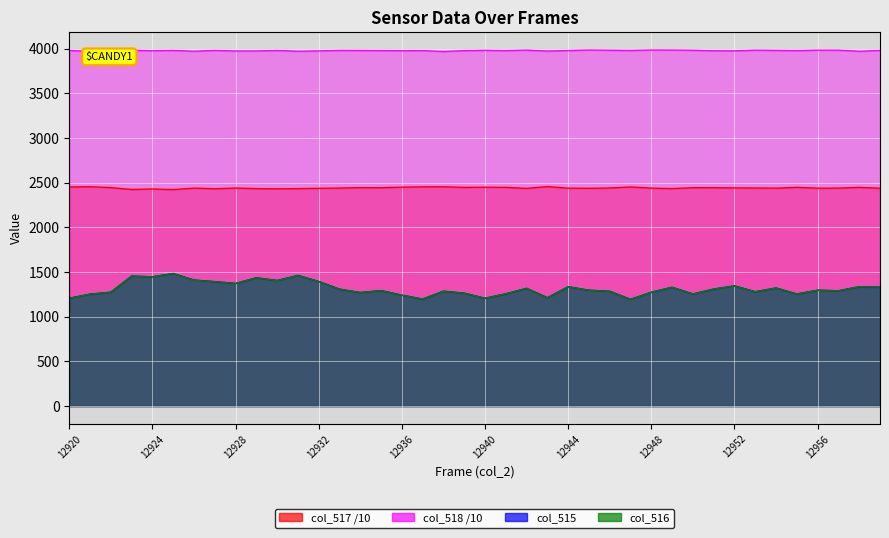

The col_515 series shows 1310.0 at 12951. True or false?

True